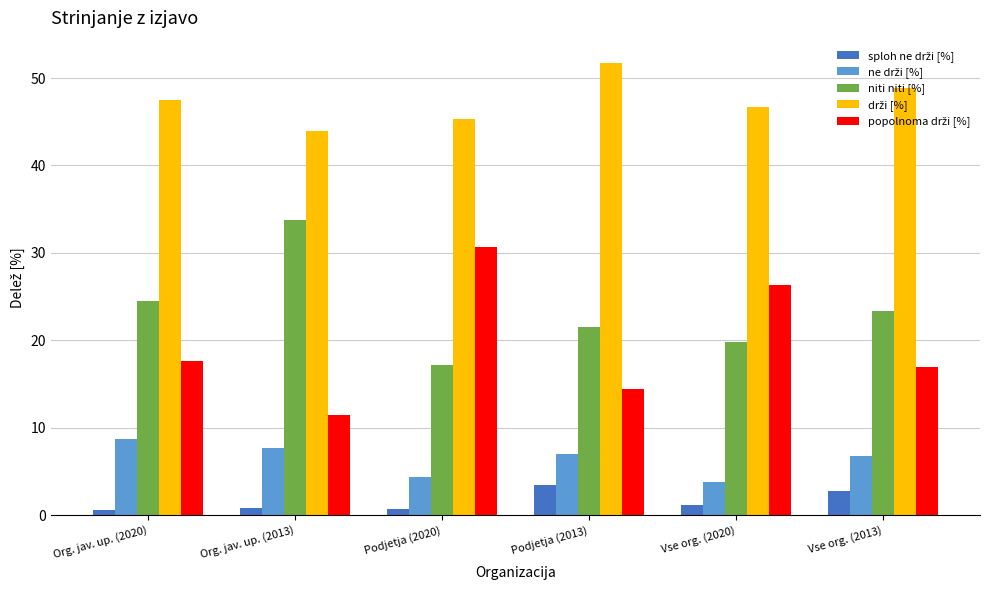

What is the sum of the niti niti [%] values at Vse org. (2020) and Org. jav. up. (2013)?

53.7